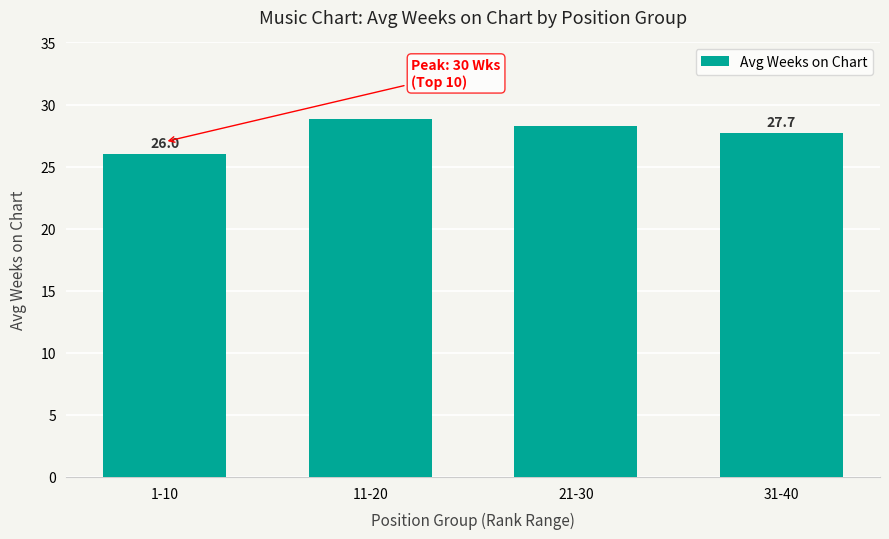

The value at 21-30 is 50.3. True or false?

False